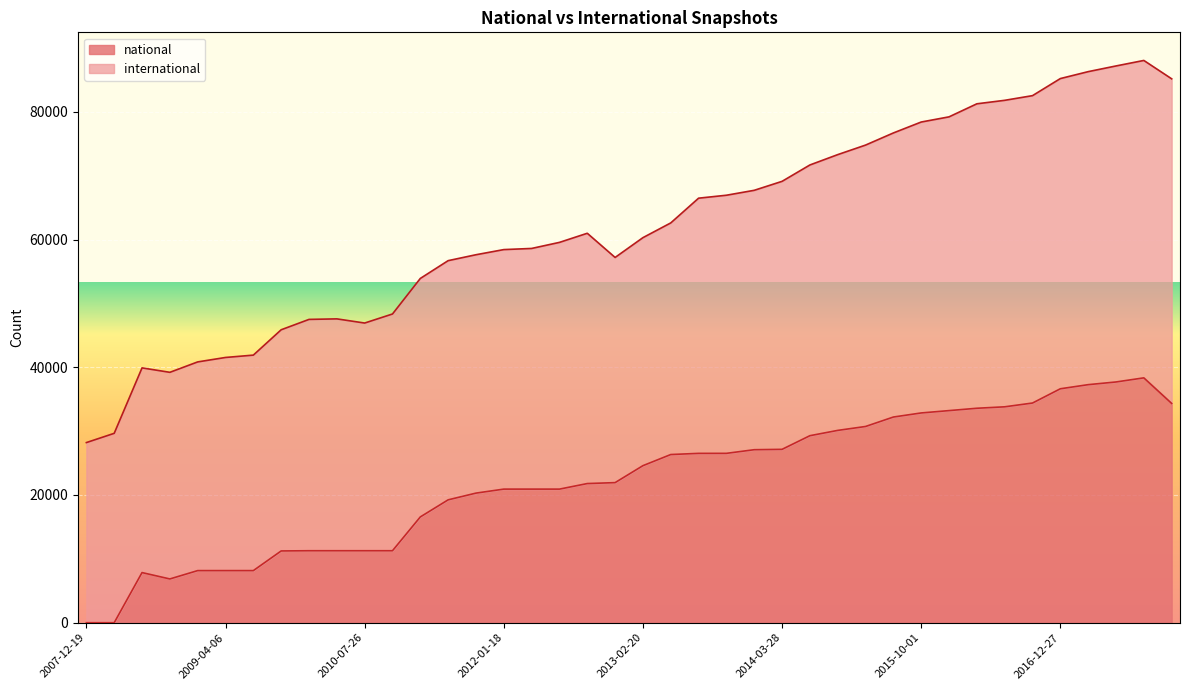

Reading left to right, extract all data points from this chart.

1	1	7851	6853	8160	8160	8160	11238	11272	11272	11272	11272	16564	19240	20293	20919	20919	20918	21789	21935	24590	26334	26516	26519	27089	27147	29283	30113	30726	32205	32845	33212	33579	33806	34398	36630	37274	37695	38339	34337